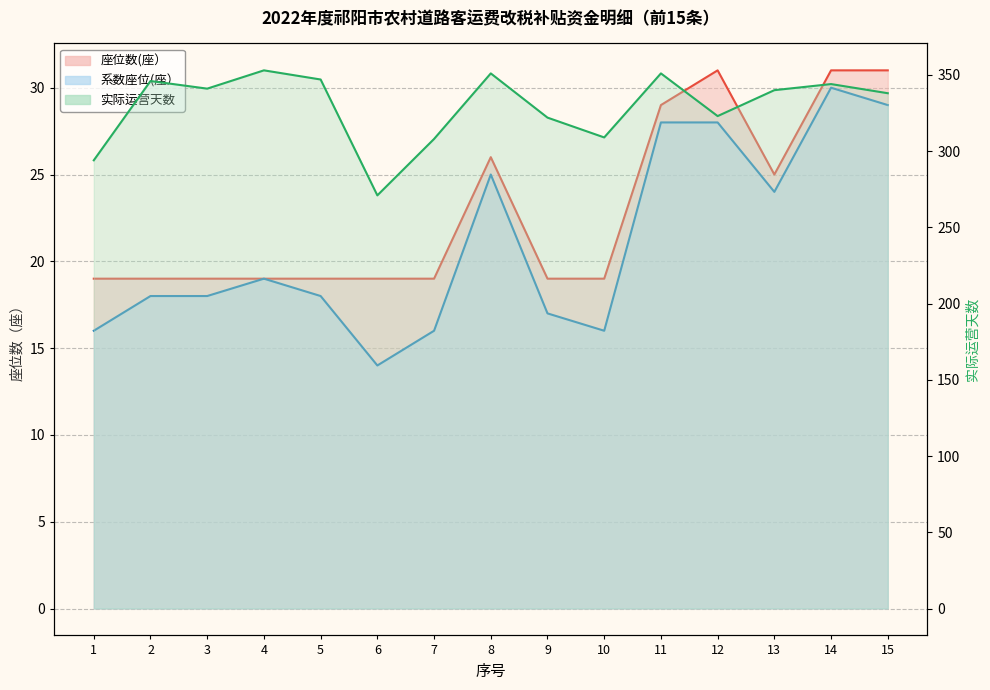

What is the value of the 座位数(座） point at the 2nd from the left?

19